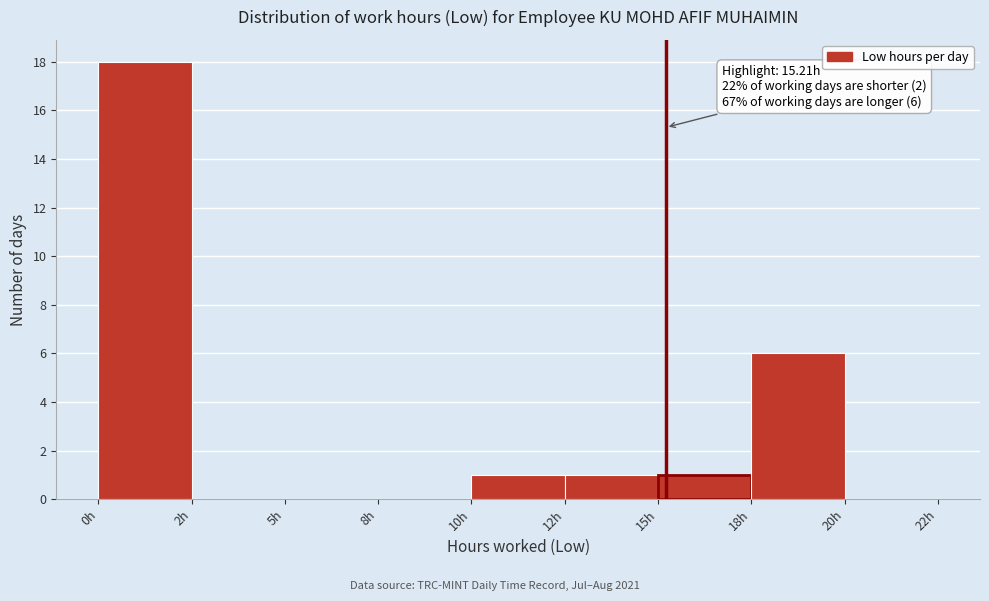

Reading left to right, list all the values displayed in this chart.

0h=18	2h=0	5h=0	8h=0	10h=1	12h=1	15h=1	18h=6	20h=0